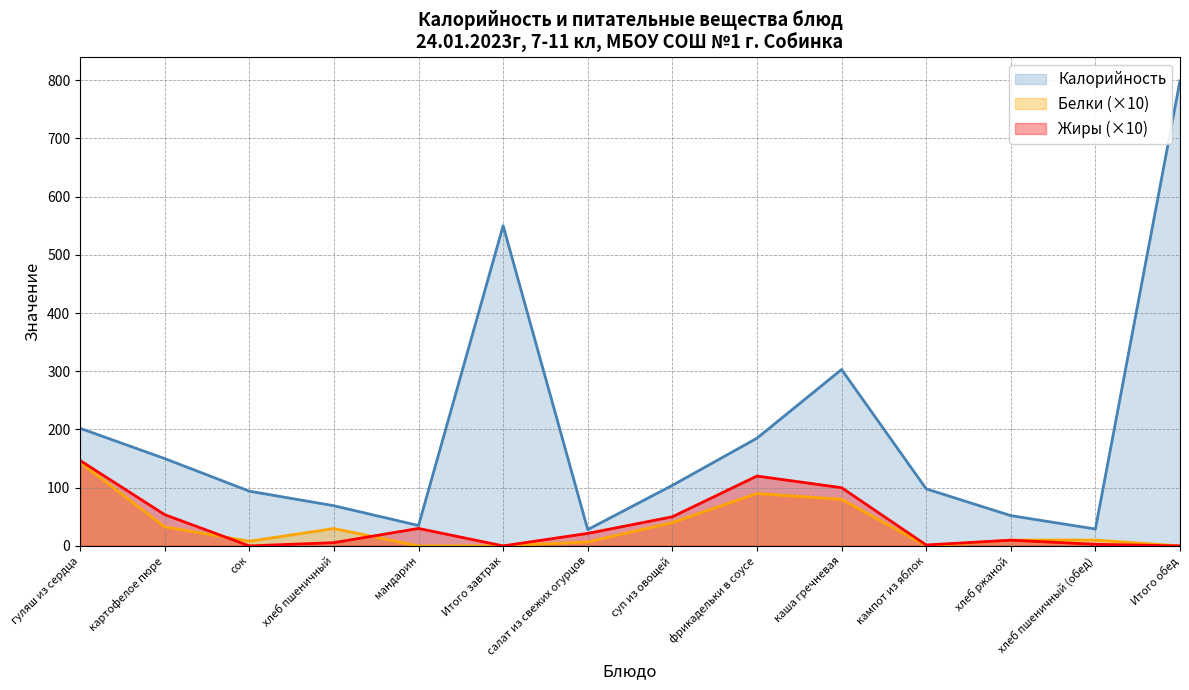

At which category does the chart reach its minimum across all series?

мандарин